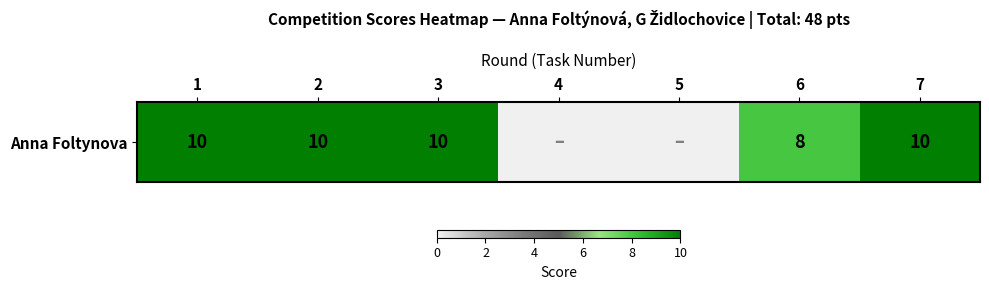

Approximately how many times larger is the value at 2 compared to 7?

1.0